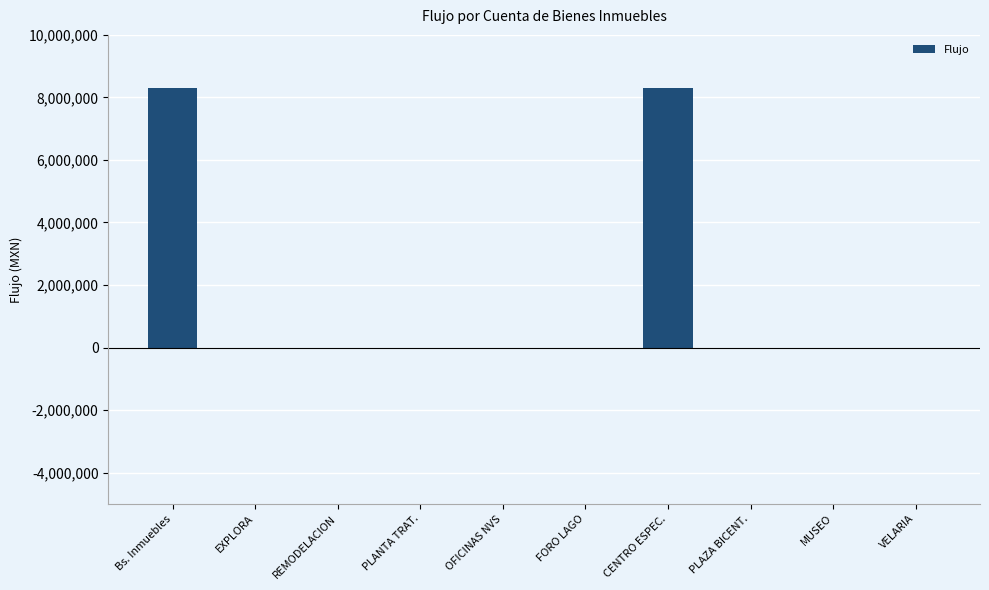

How many distinct data groups are displayed?

1